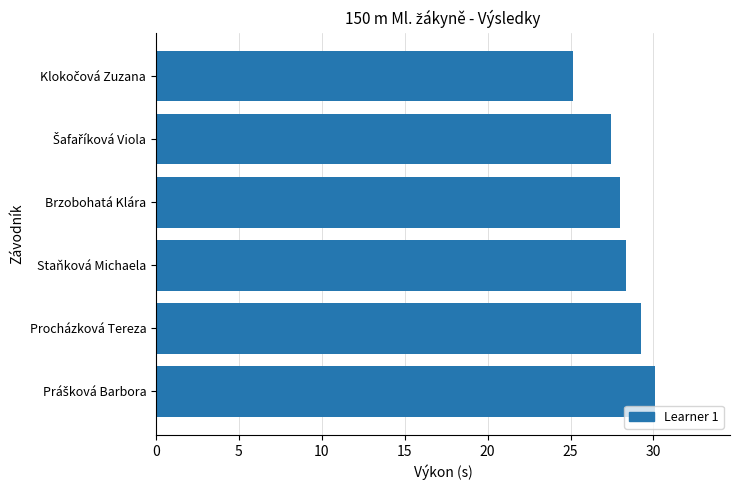

What is the minimum value shown in the chart?

25.2